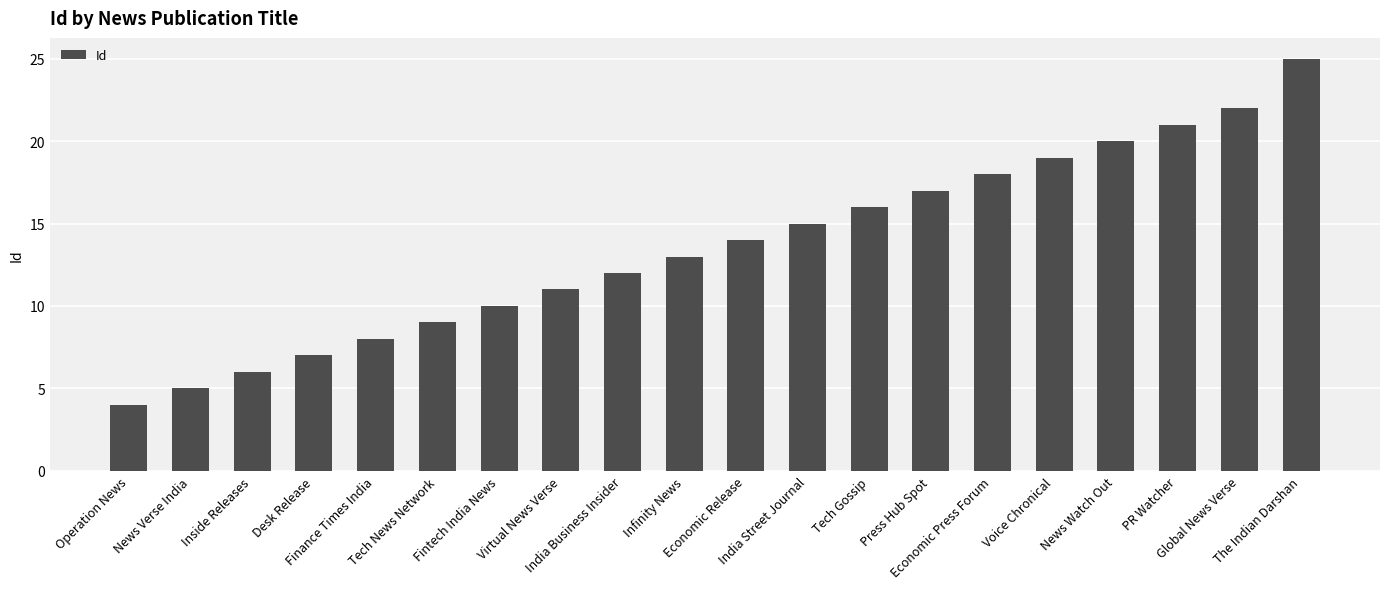

What is the difference between the maximum and minimum values?

21